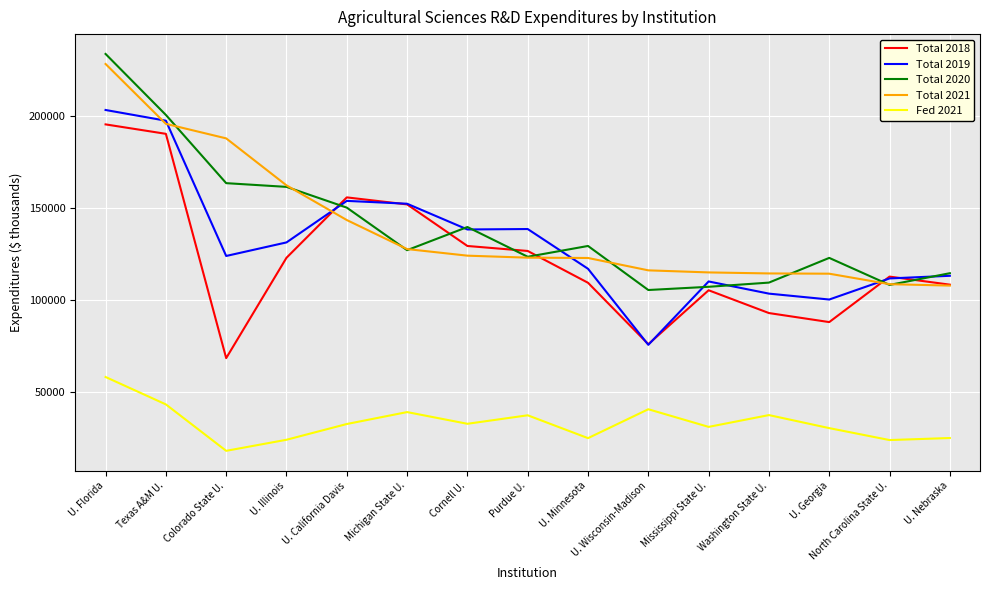

At which category does Total 2018 reach its first local valley?

Colorado State U.